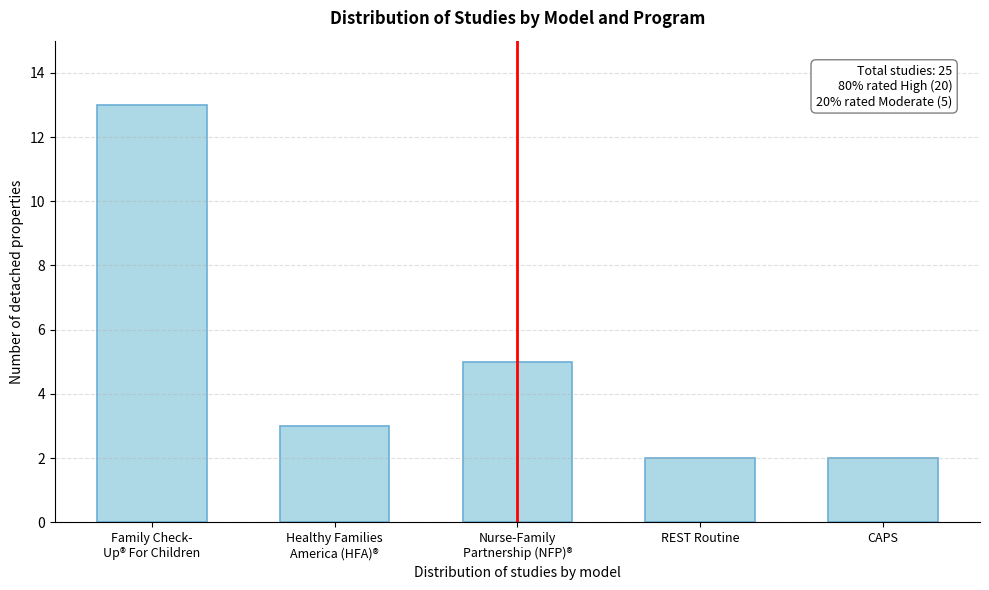

Reading left to right, transcribe all the data shown in this chart.

13	3	5	2	2